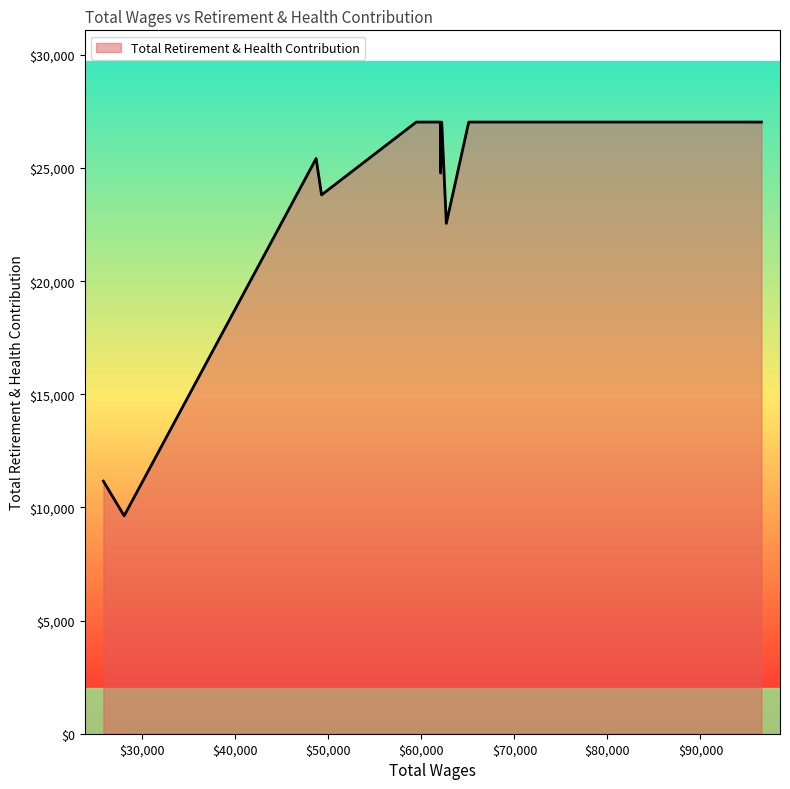

What is the minimum value shown in the chart?

9631